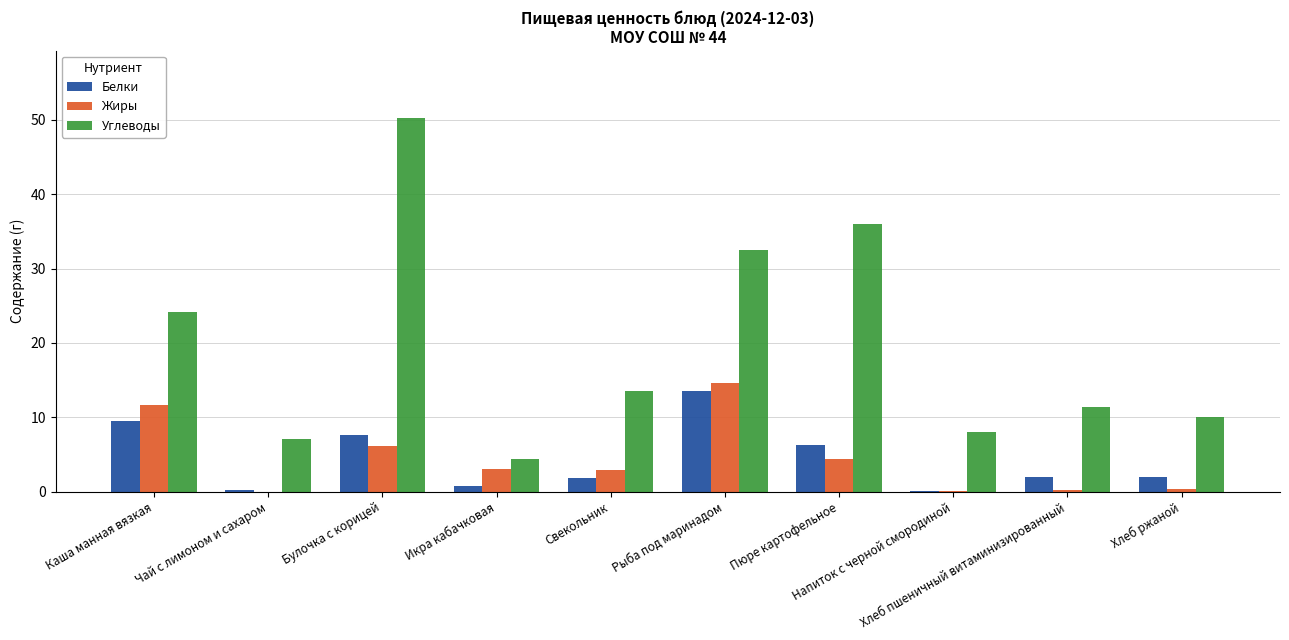

What is the total value across all series at Чай с лимоном и сахаром?

7.4